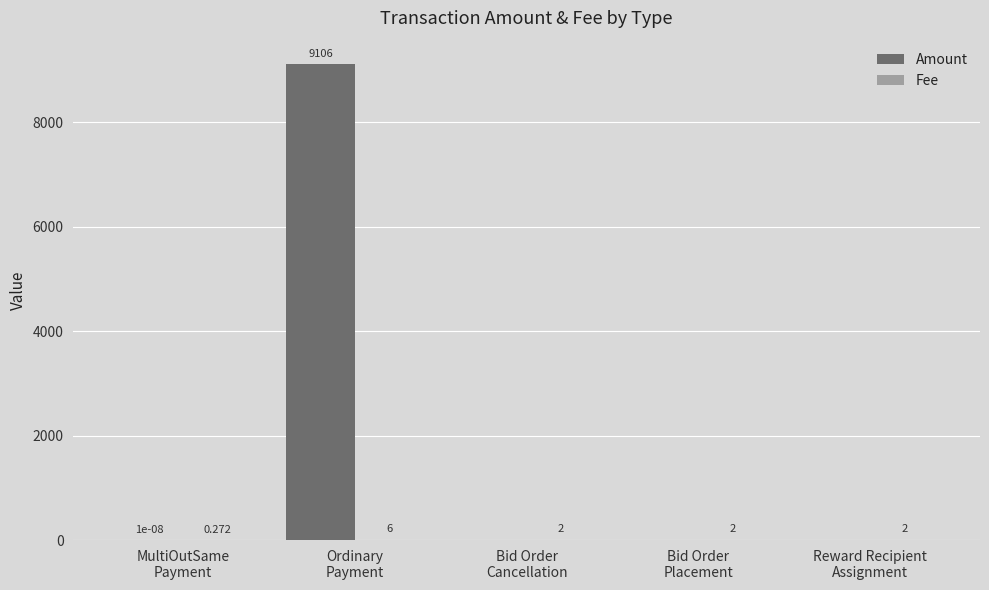

Which series has the largest total across all categories?

Amount